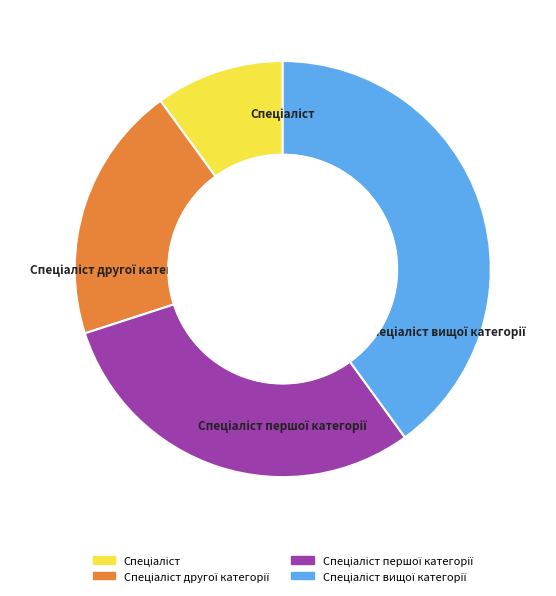

Is there any slice that represents more than half of the pie?

No